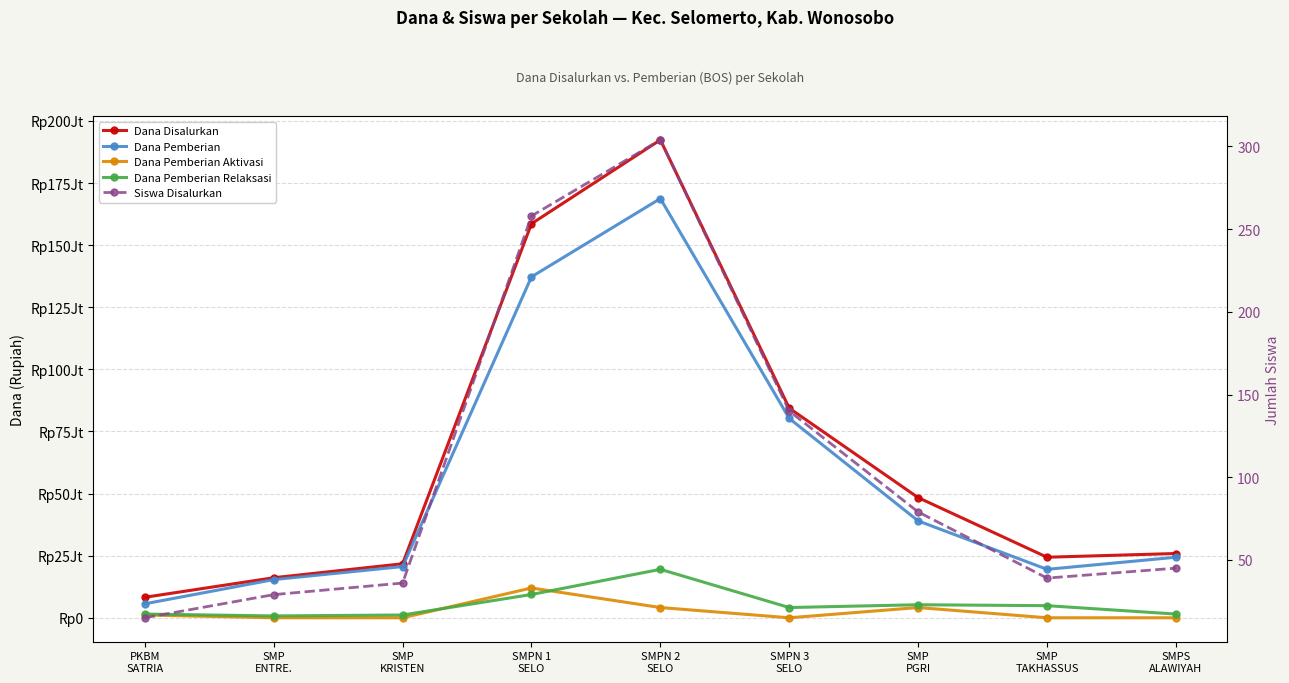

Is the value of Siswa Disalurkan at SMPN 2
SELO greater than the value of Dana Pemberian Aktivasi at SMP
KRISTEN?

Yes